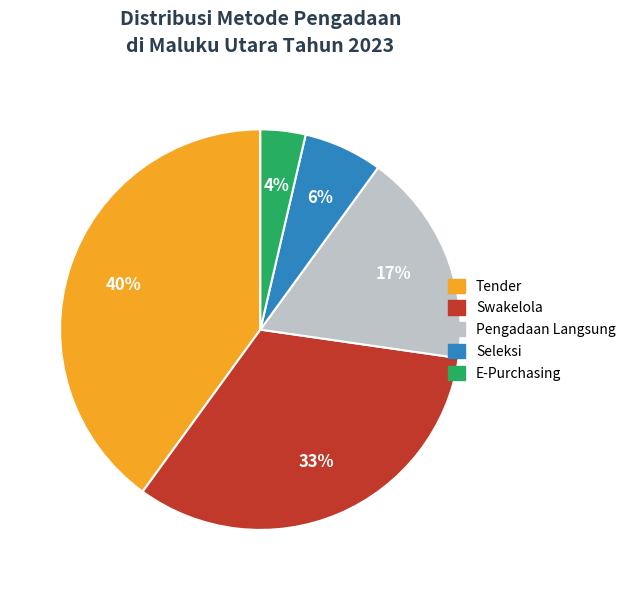

To the nearest percent, what is the difference between the Seleksi and Pengadaan Langsung slice percentages?

11%